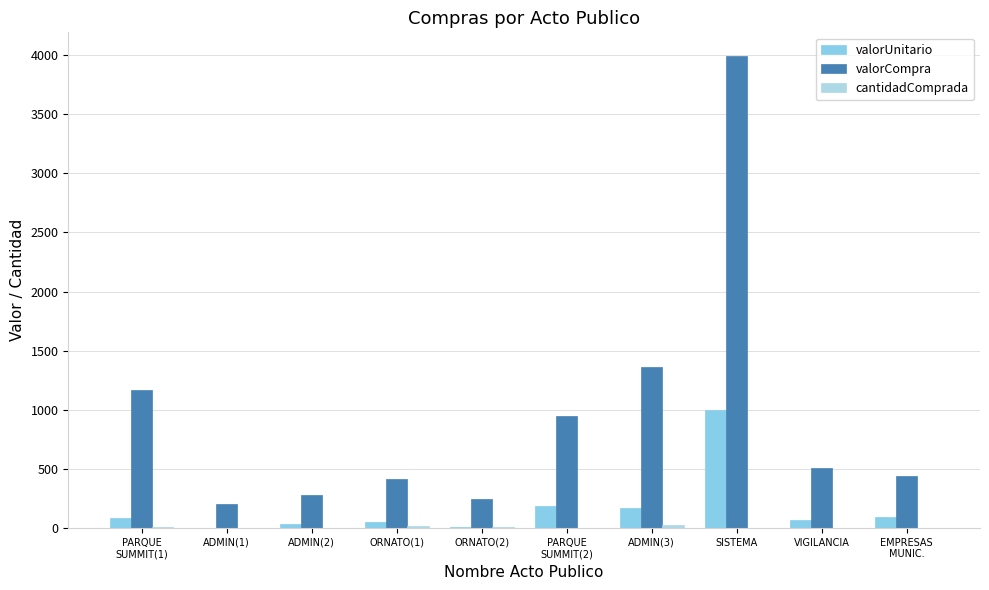

What is the difference between the highest and lowest values at VIGILANCIA?

508.9